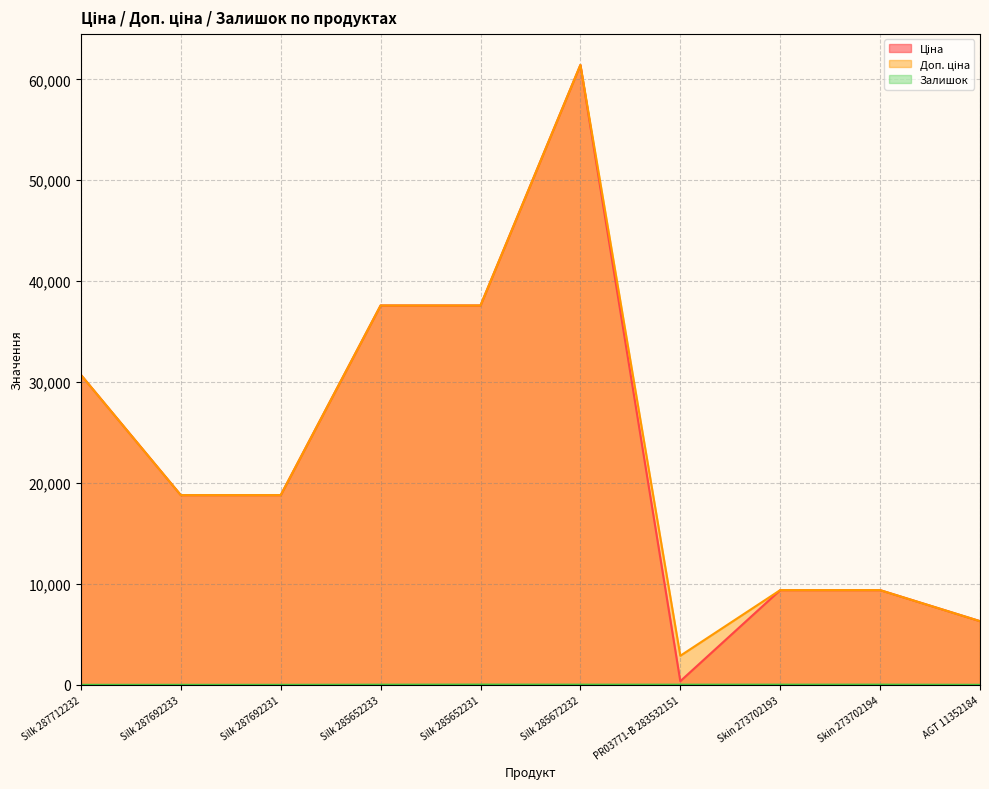

What is the maximum value for Залишок?

23.0